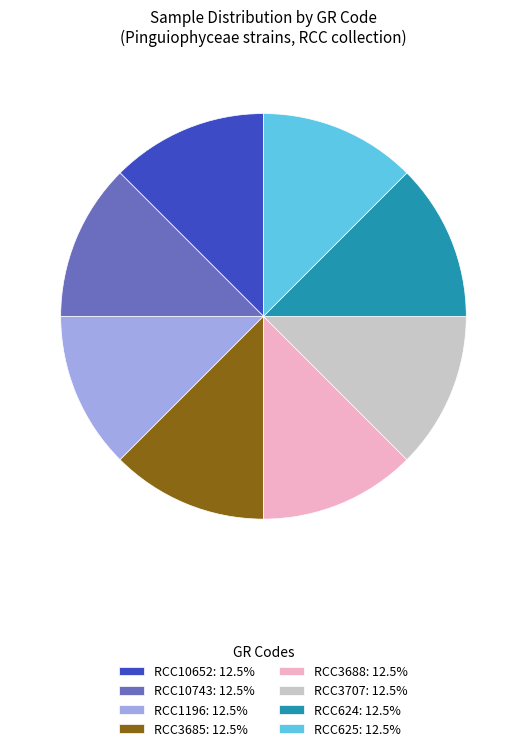

Is the sum of RCC3688 and RCC10743 greater than half?

No